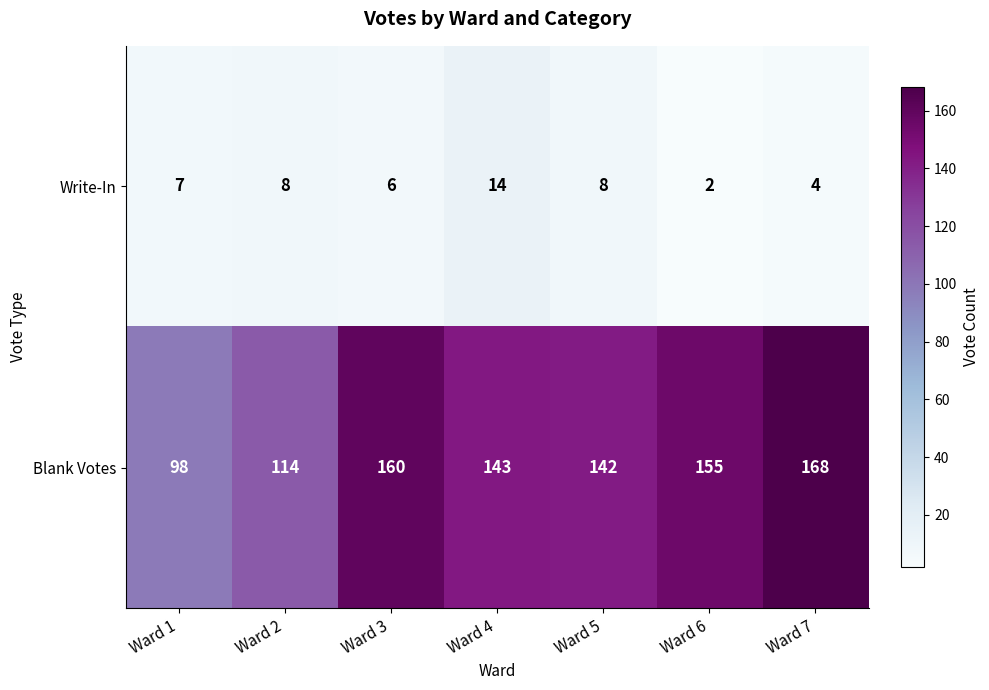

What is the approximate value of Write-In at Ward 2, to the nearest 5?

10